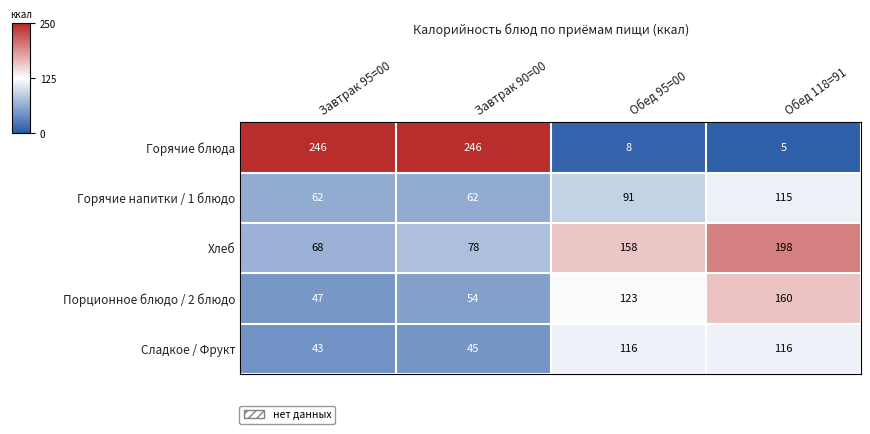

What is the difference between the maximum and minimum values in the Сладкое / Фрукт series?

73